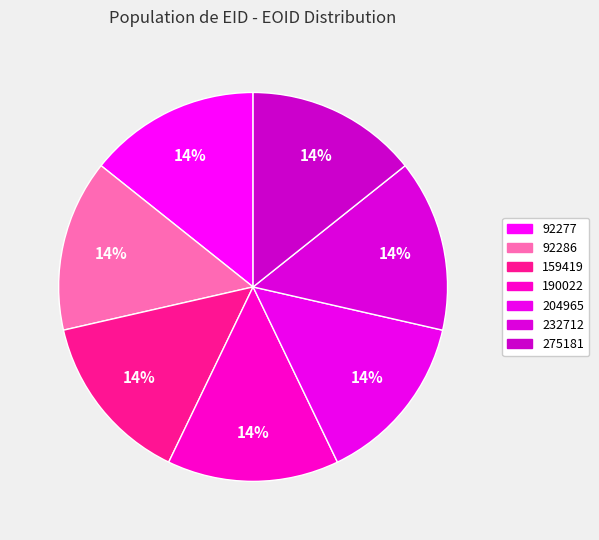

The 92277 slice represents 14% of the pie. True or false?

True